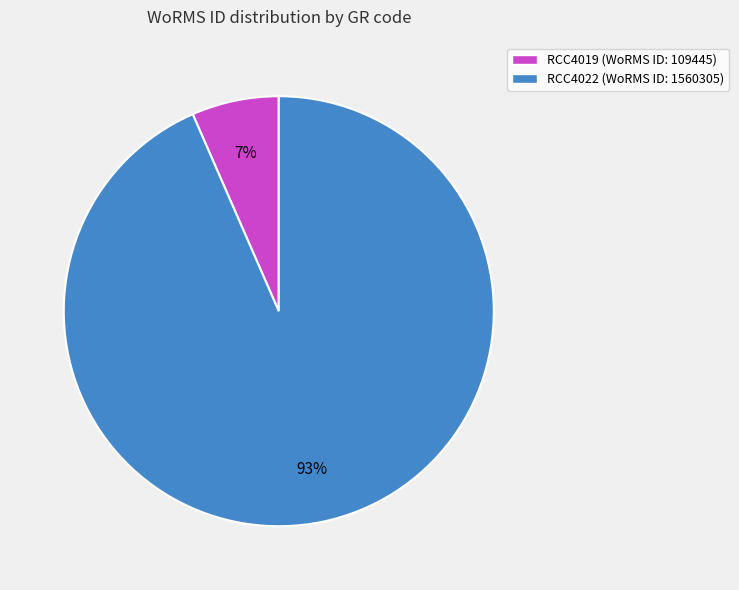

Do RCC4019 (WoRMS ID: 109445) and RCC4022 (WoRMS ID: 1560305) together represent more than half of the pie?

Yes